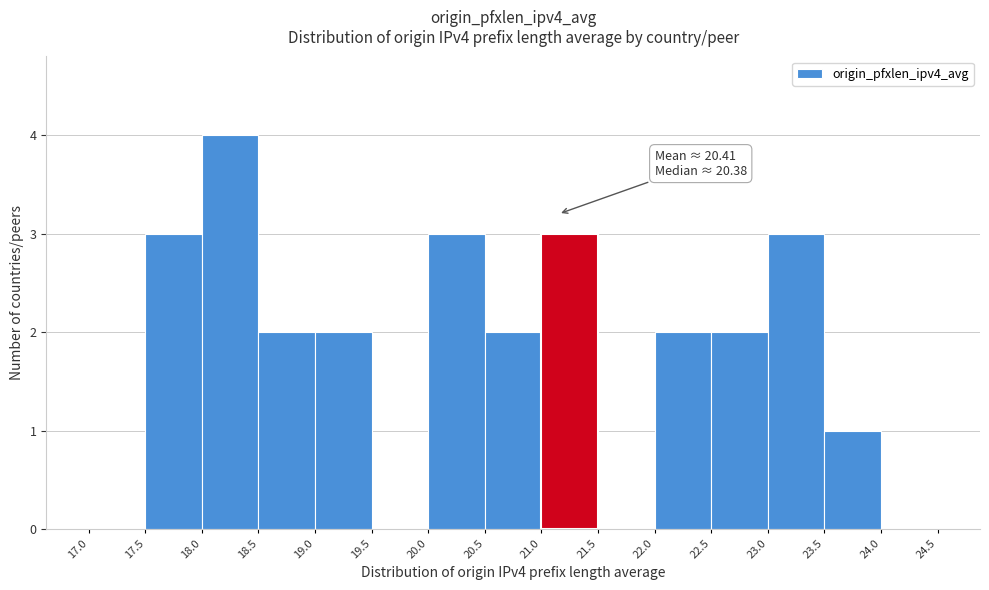

Which range on the x-axis has the tallest bar?

18.0 to 18.5